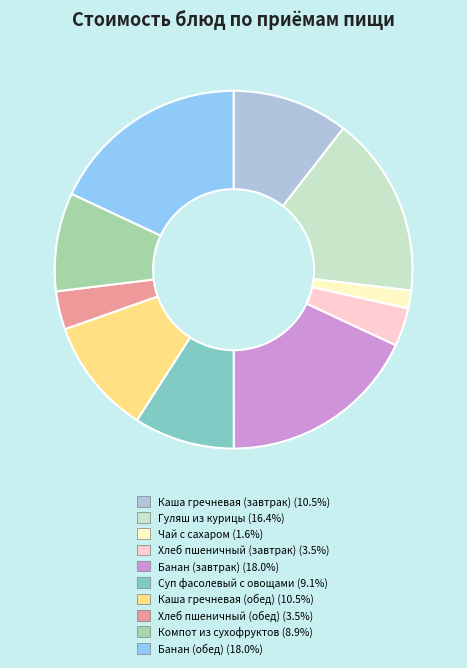

Is the sum of Банан (завтрак) and Хлеб пшеничный (обед) greater than half?

No